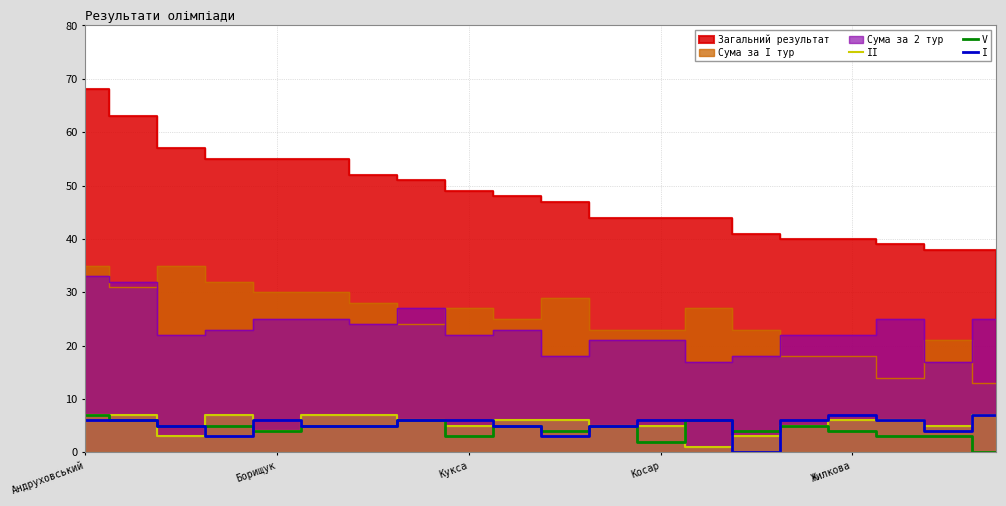

What is the value of the I point at the 18th from the left?

6